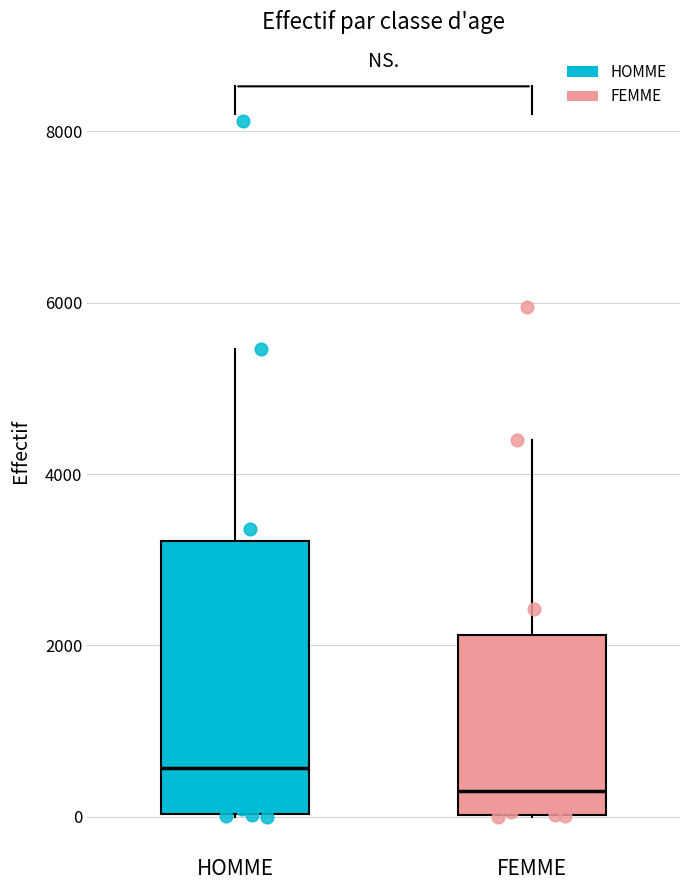

Which box's median line is the lowest?

FEMME